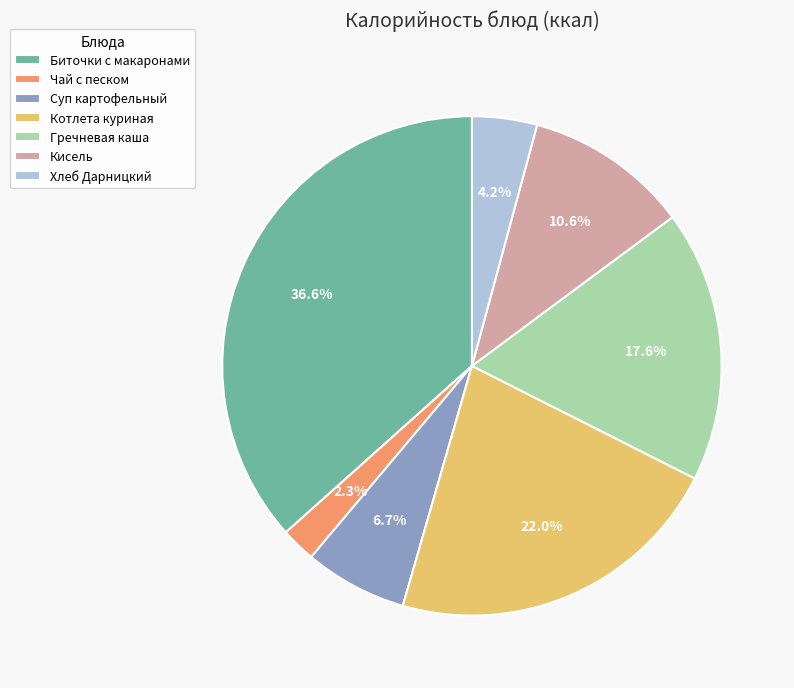

To the nearest percent, what is the difference between the largest and smallest slice percentages?

34%